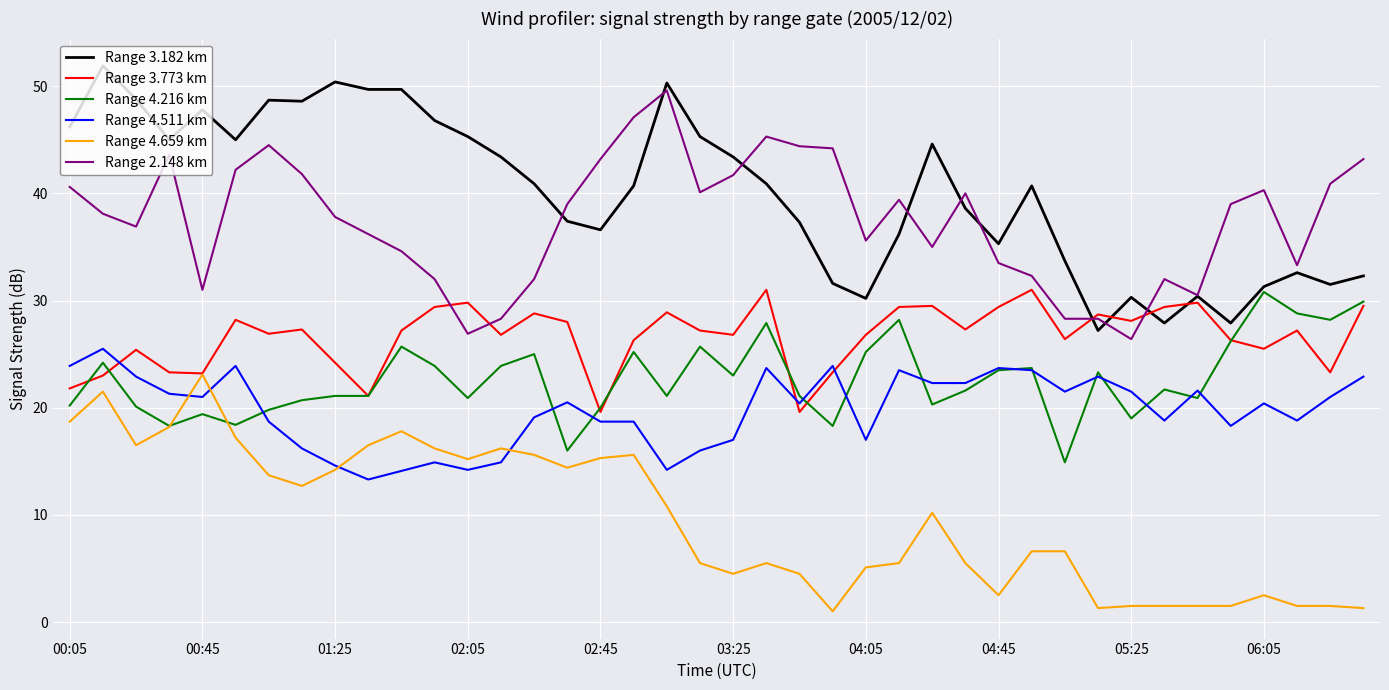

What is the maximum value for Range 4.659 km?

23.1